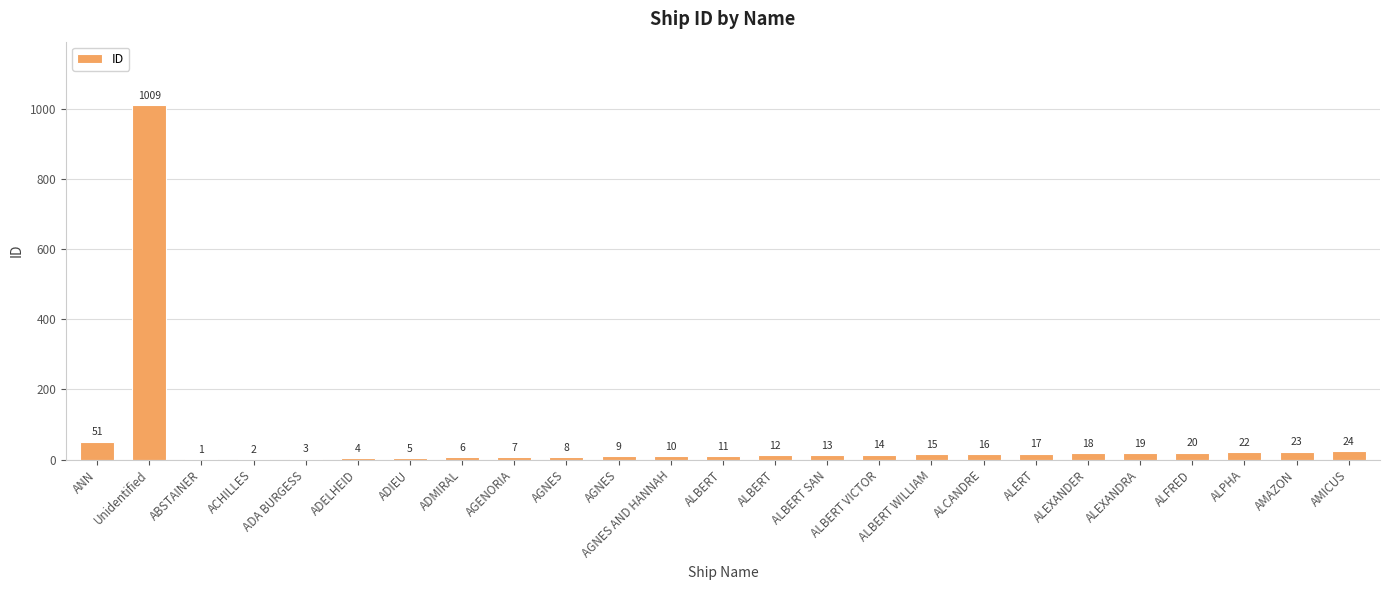

The value at ALEXANDER is 18. True or false?

True